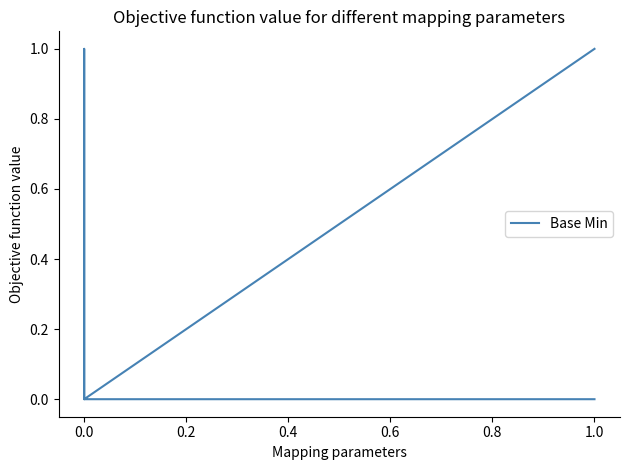

Reading left to right, what are all the values shown in this chart?

0	0	0	1	0	1	1